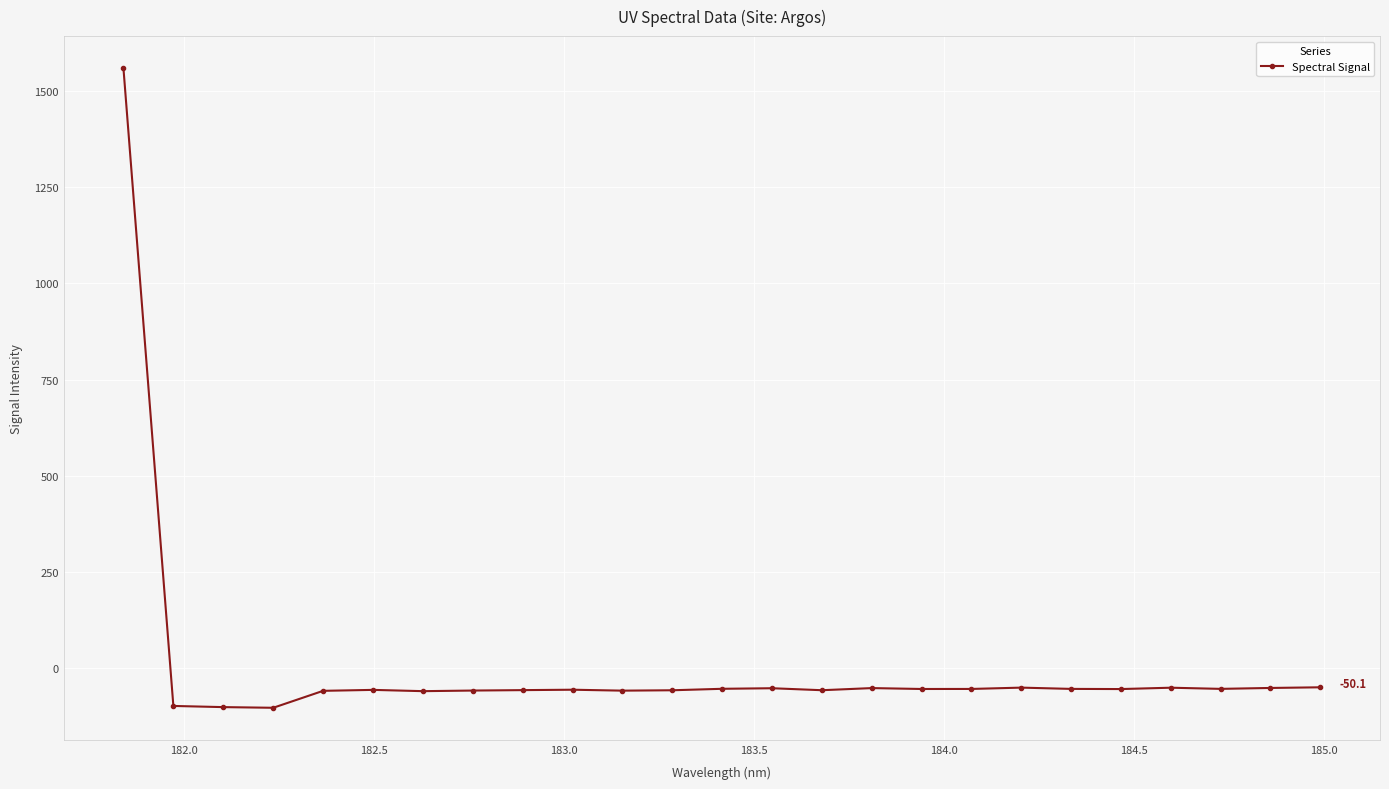

What is the smallest value displayed?

-103.3